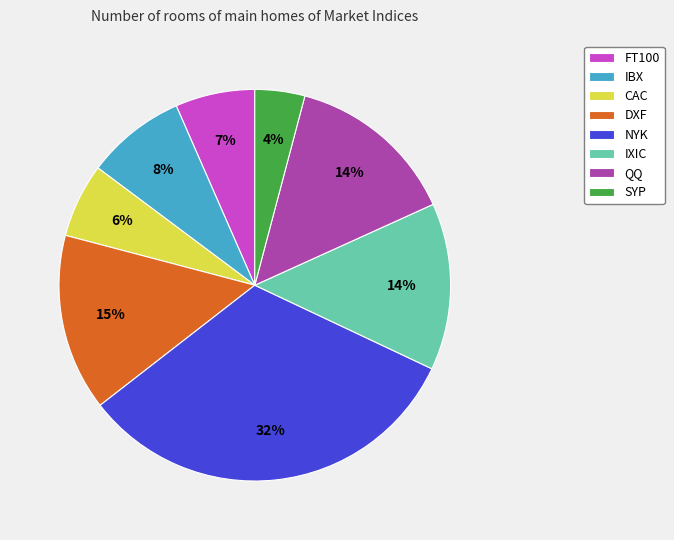

How many segments does this pie chart have?

8